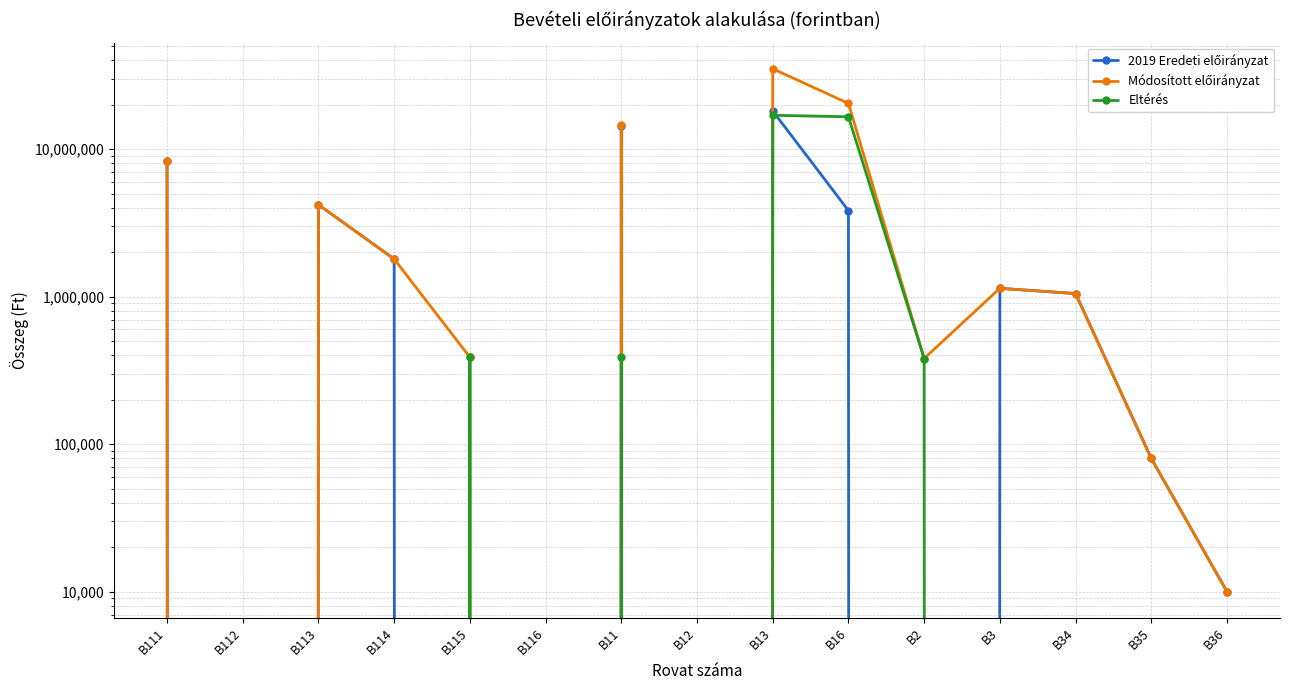

List the series in order of their peak value, lowest first.

Eltérés, 2019 Eredeti előirányzat, Módosított előirányzat